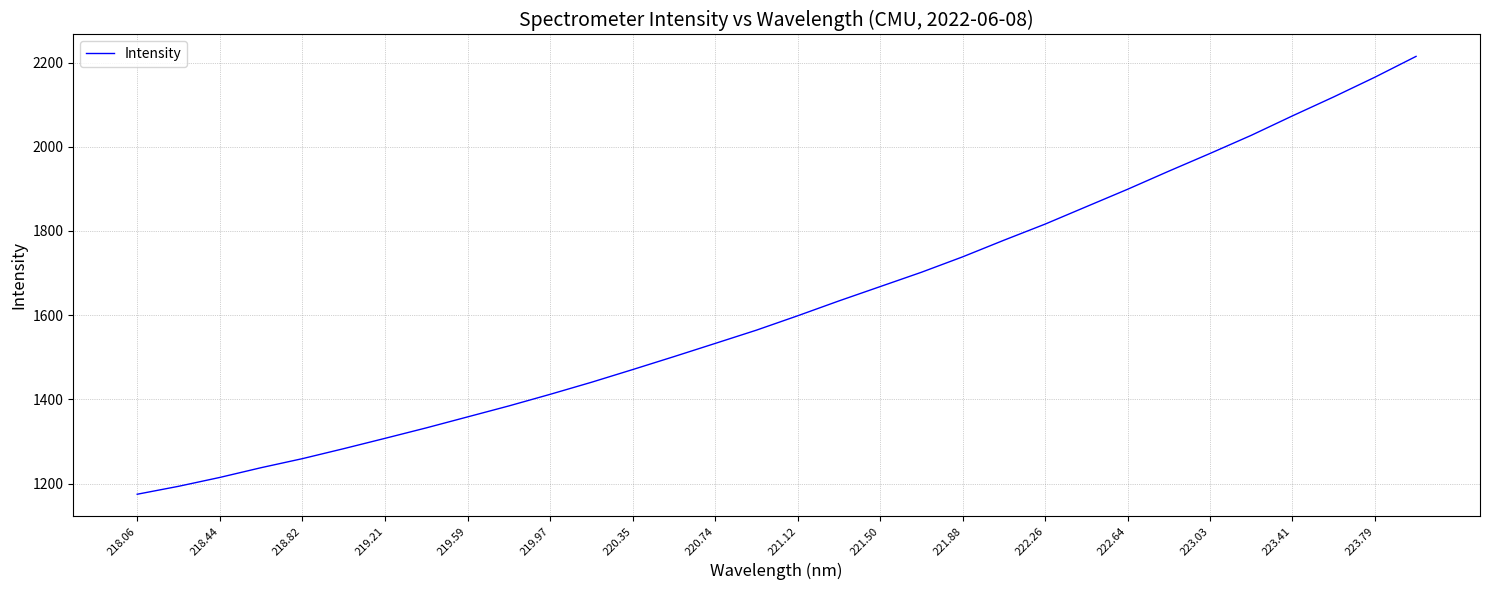

What is the minimum value shown in the chart?

1174.7